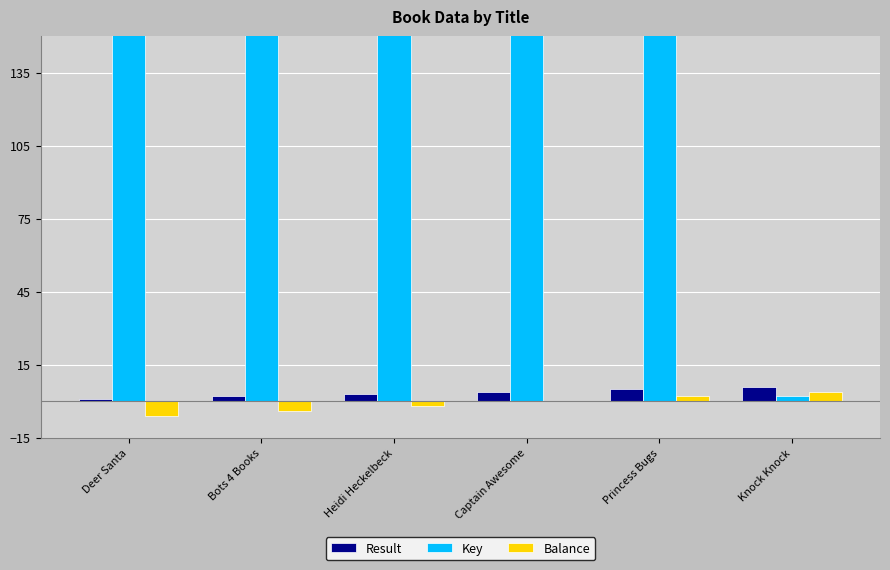

At Knock Knock, list the series in order from largest to smallest.

Result, Balance, Key